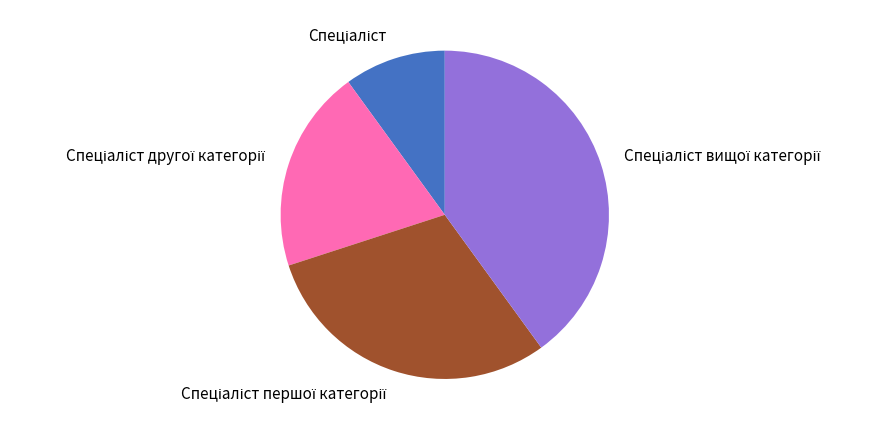

Is there a majority slice in this chart?

No